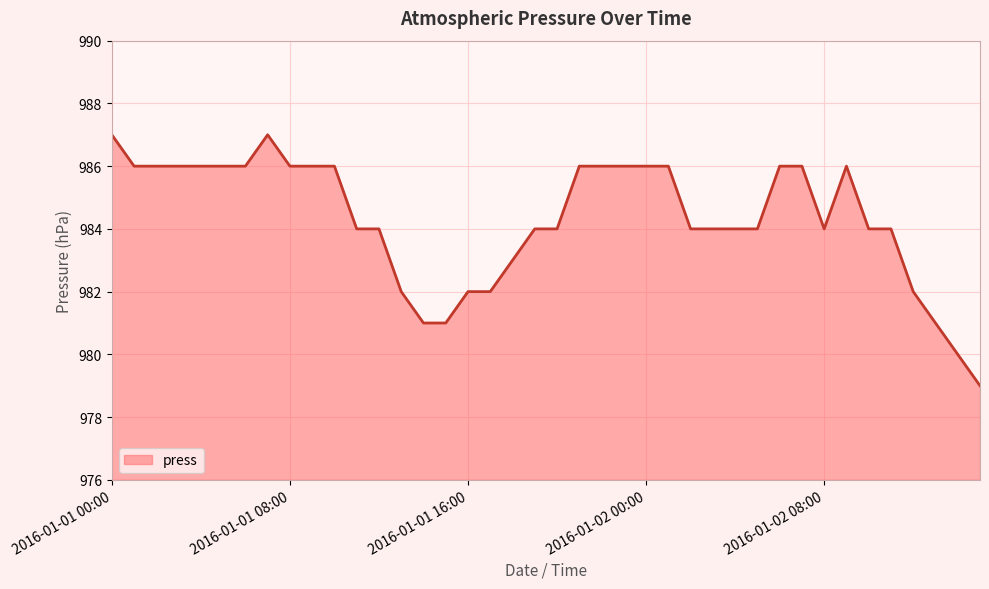

How many categories are shown in the chart?

40